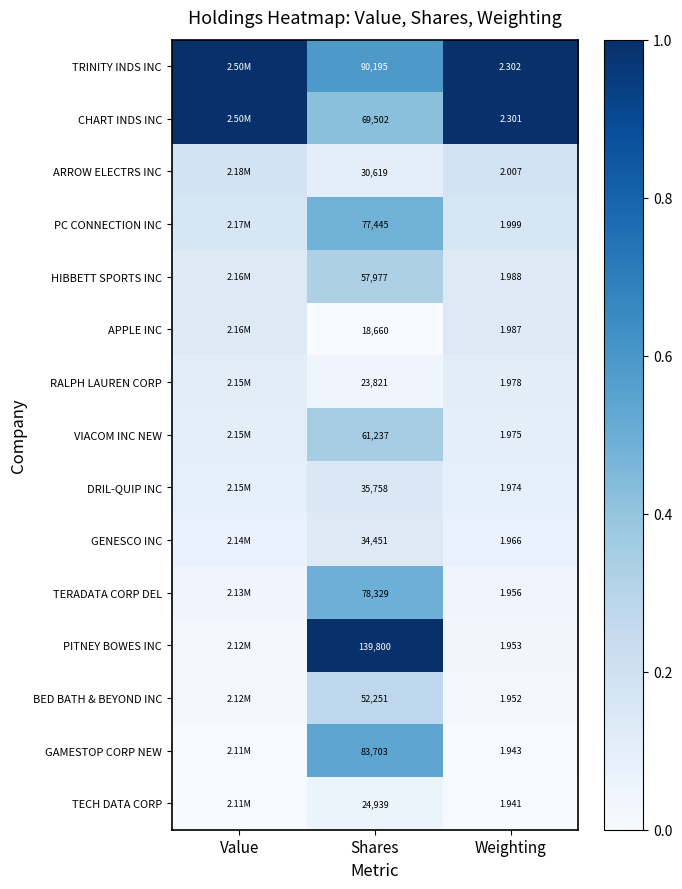

The value of GAMESTOP CORP NEW at Shares is 0.8. True or false?

False